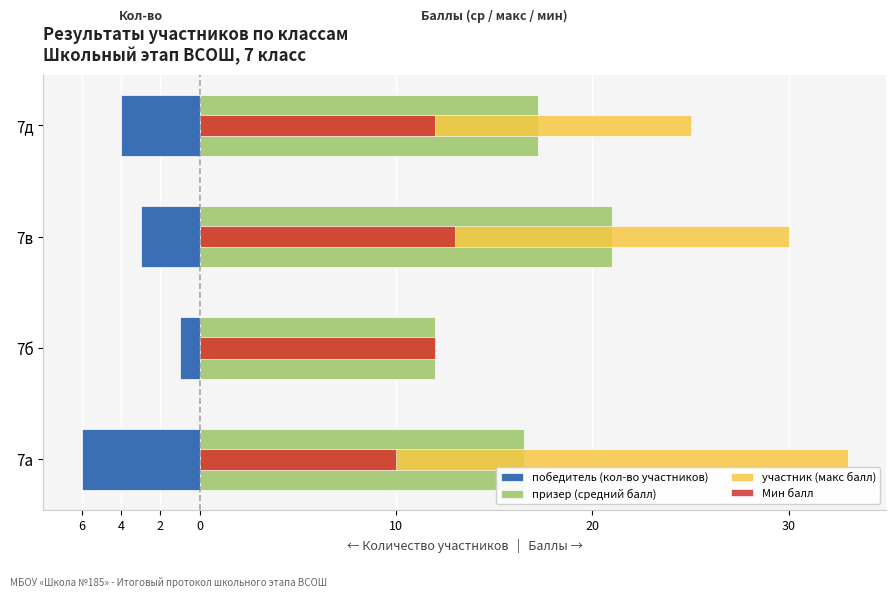

Between 7а and 7б, which series saw the biggest shift?

участник (макс балл)